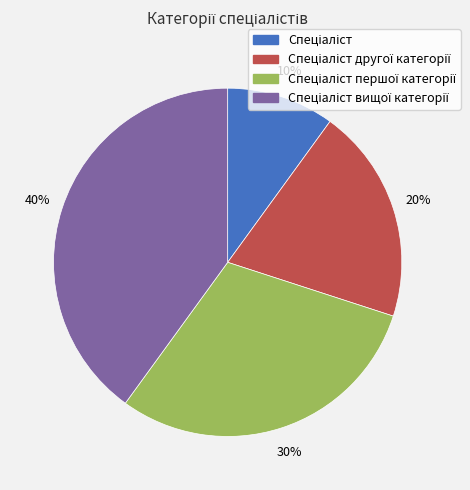

To the nearest percent, what is the difference between the largest and smallest slice percentages?

30%